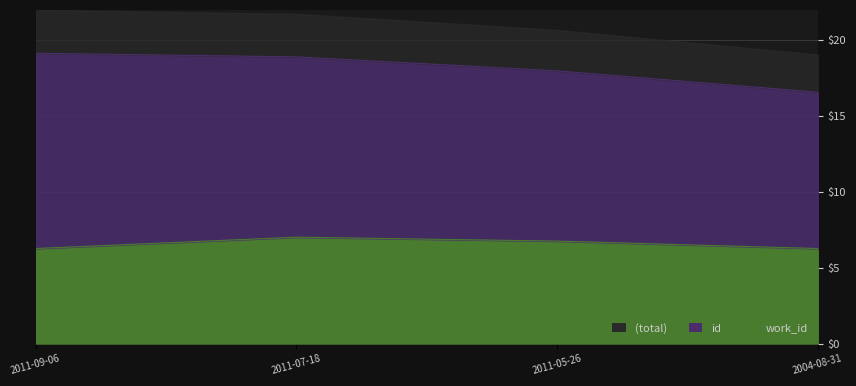

True or false: id and work_id cross at least once.

False